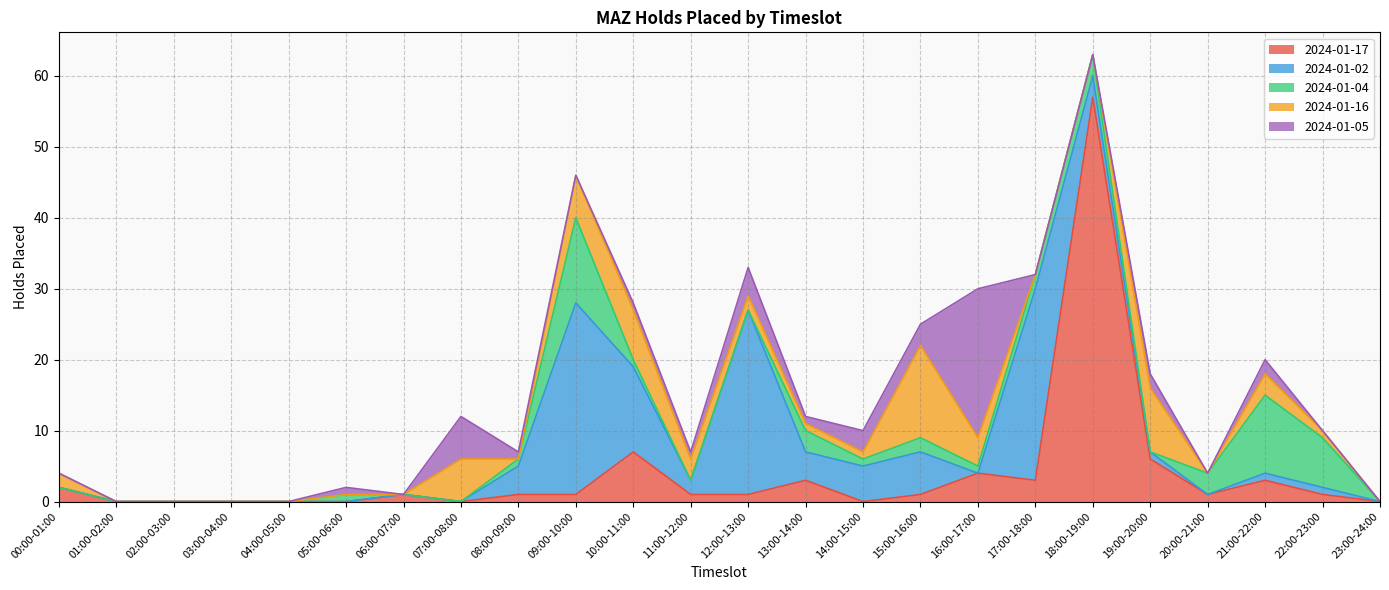

At which category does 2024-01-17 reach its first local valley?

07:00-08:00